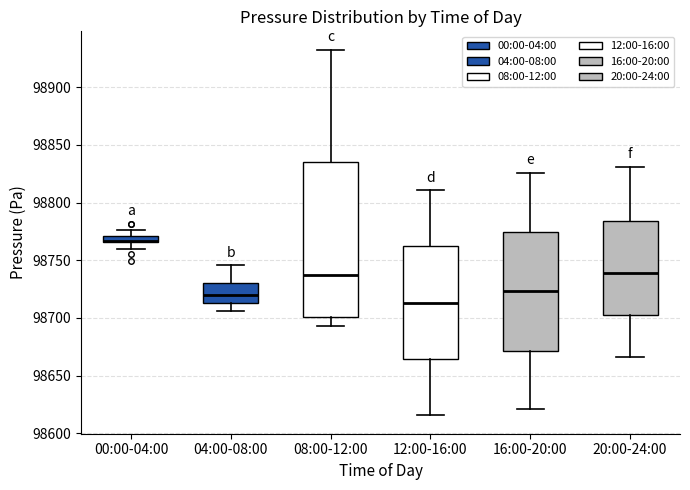

Comparing the boxes themselves (not the whiskers), which one is the tallest?

08:00-12:00